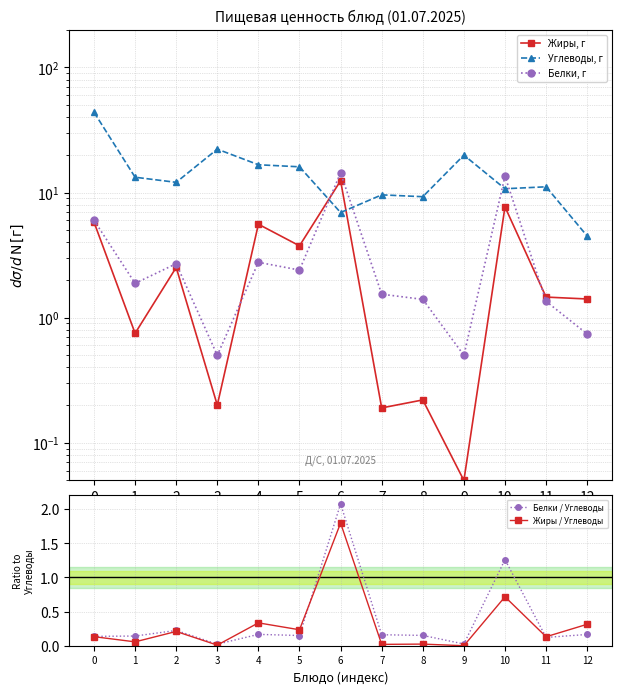

At which category does the chart reach its minimum across all series?

9